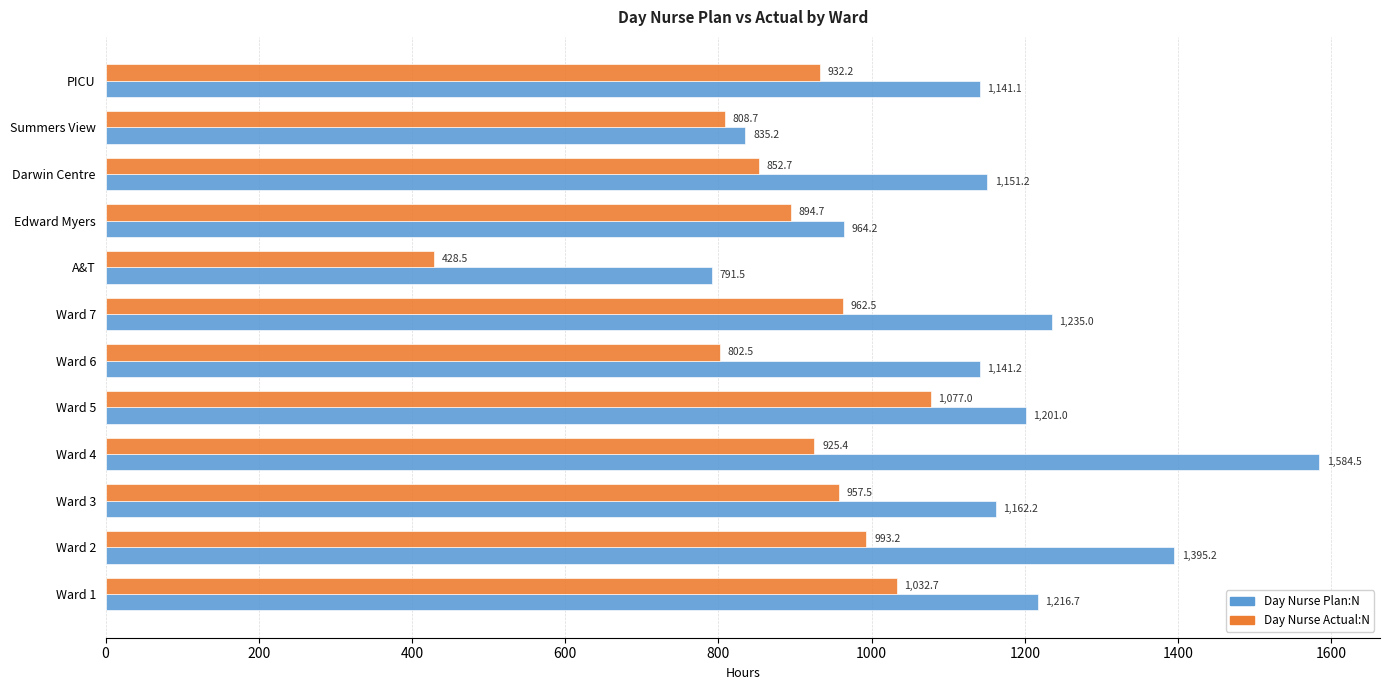

What is the greatest value displayed?

1584.5